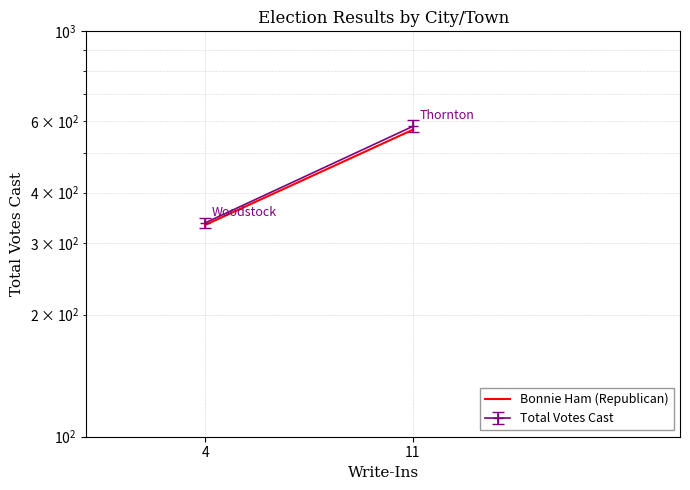

Count the number of data series in this chart.

1